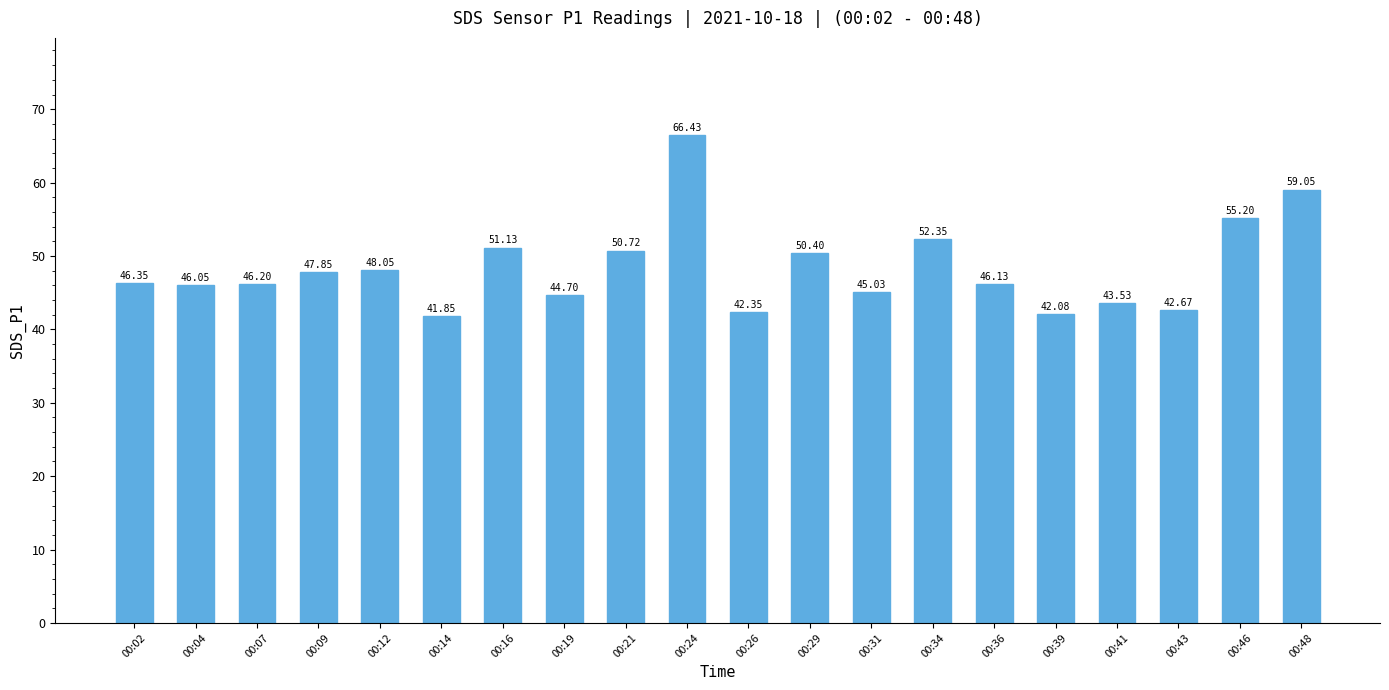

What is the average value?

48.4